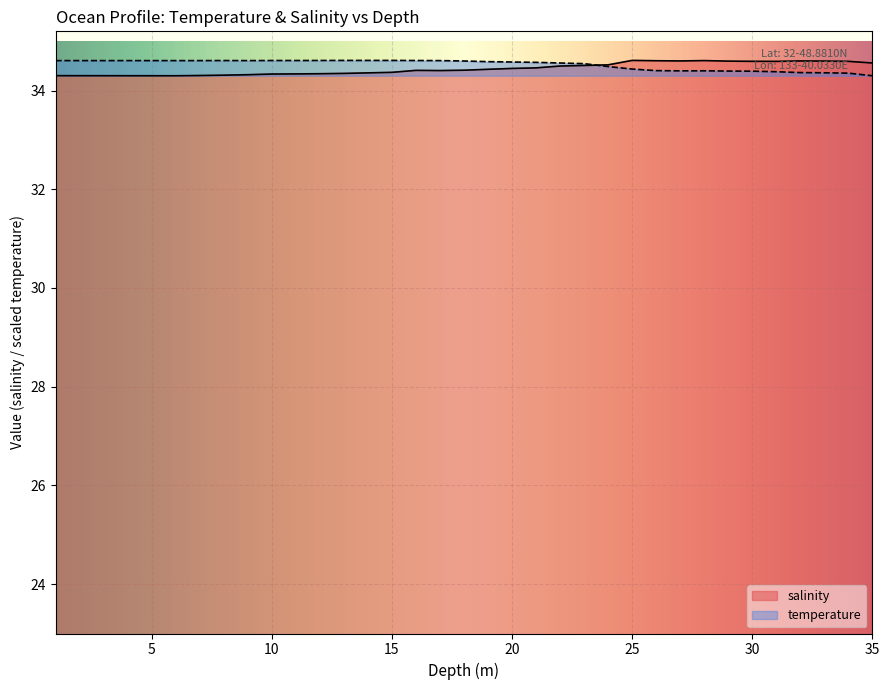

How many salinity values are between 34 and 35?

35